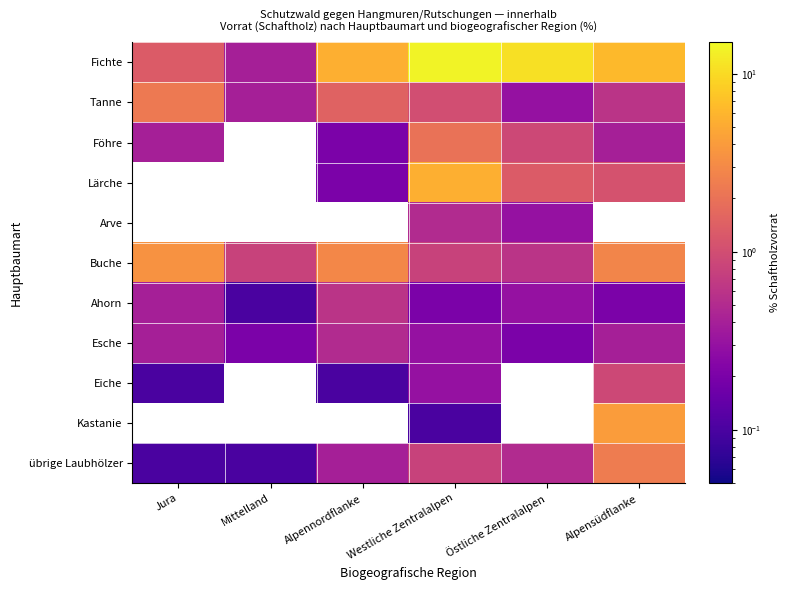

Is the value of Föhre at Westliche Zentralalpen greater than the value of Lärche at Jura?

No